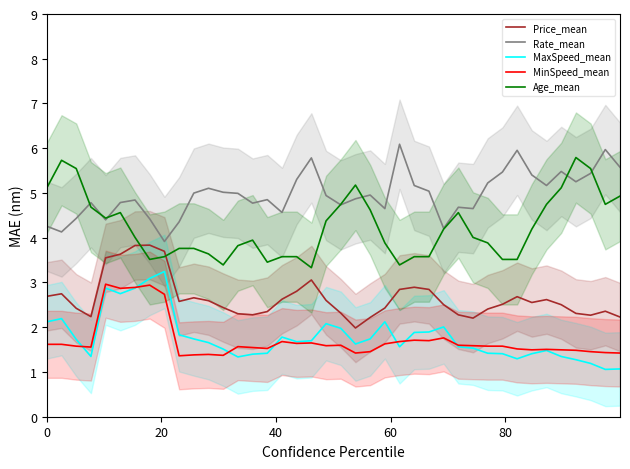

Count the number of categories in the chart.

40